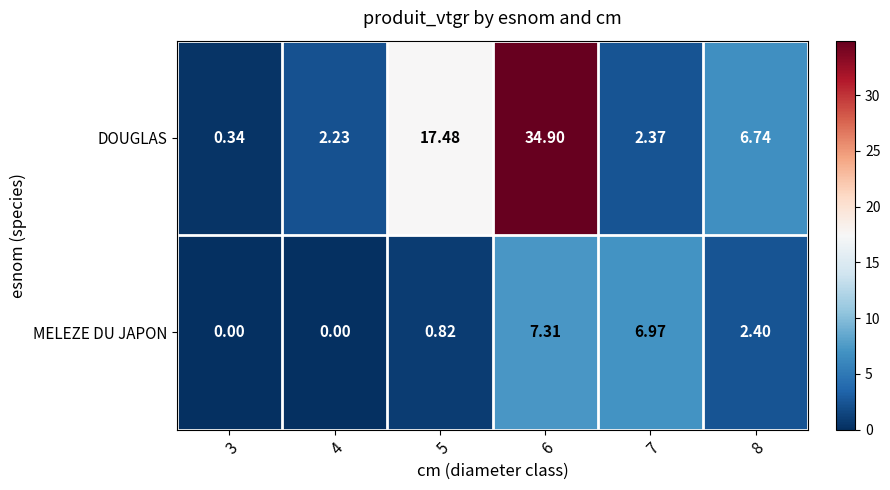

At which category is the sum across all series the highest?

6